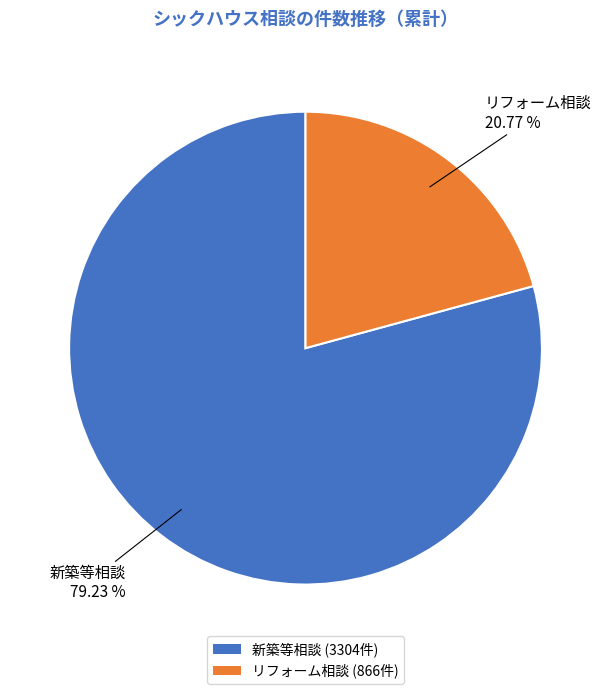

Approximately how many times larger is the value at リフォーム相談 (866件) compared to 新築等相談 (3304件)?

0.3